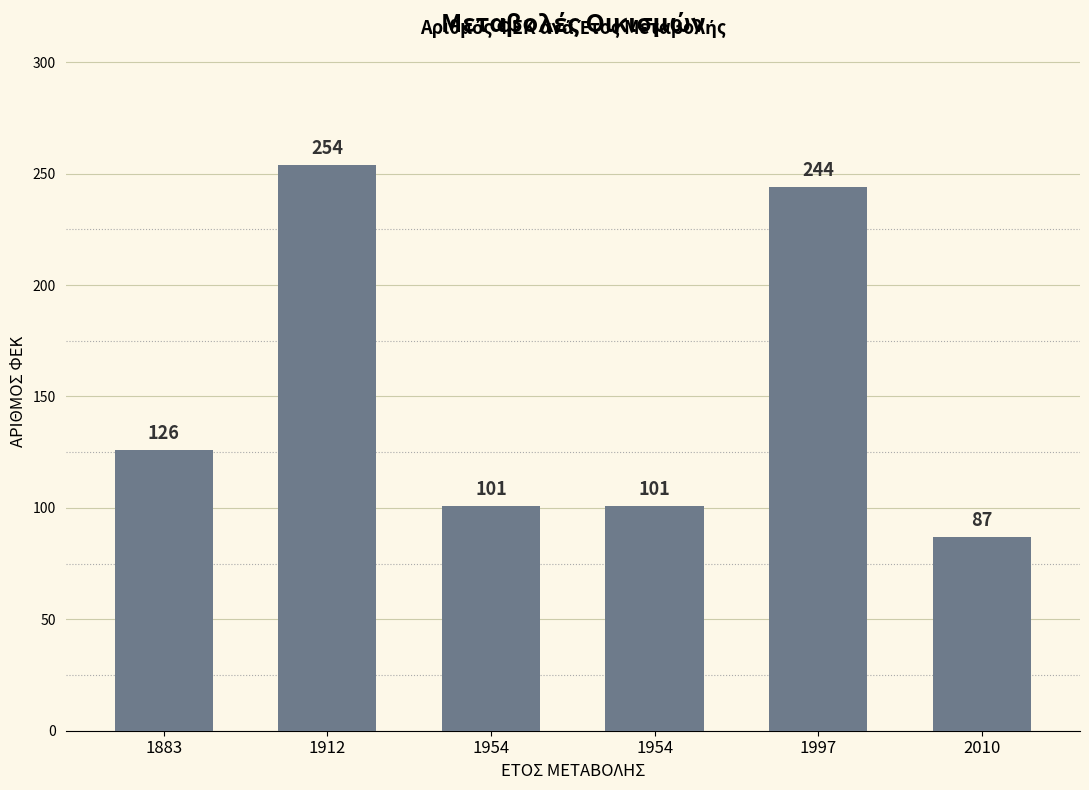

At which category does the chart reach its peak across all series?

1912